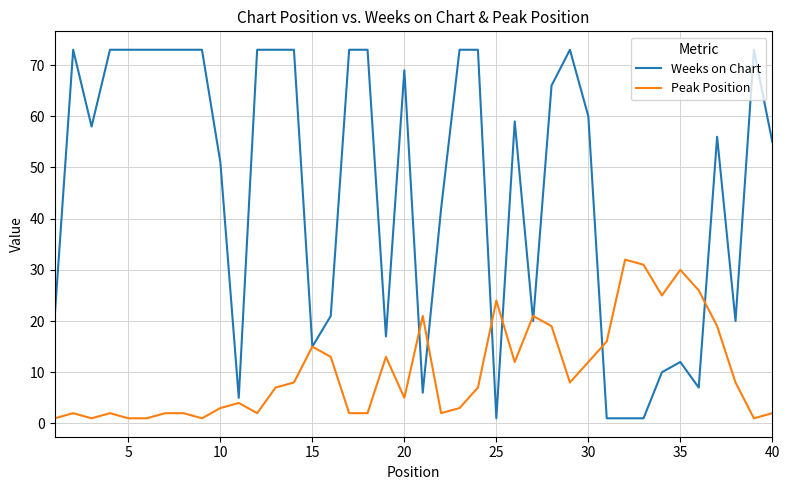

List the series in order of their peak value, highest first.

Weeks on Chart, Peak Position